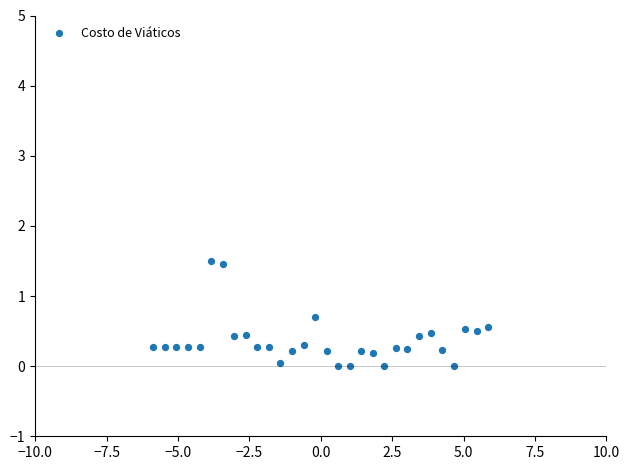

What is the range of X values (max minus min)?

11.7